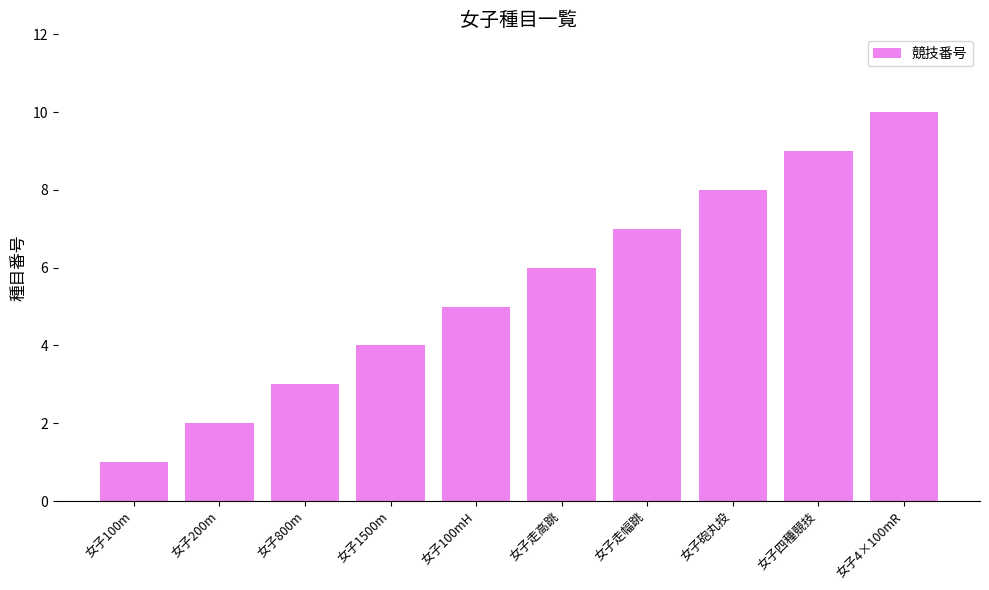

What is the greatest value displayed?

10